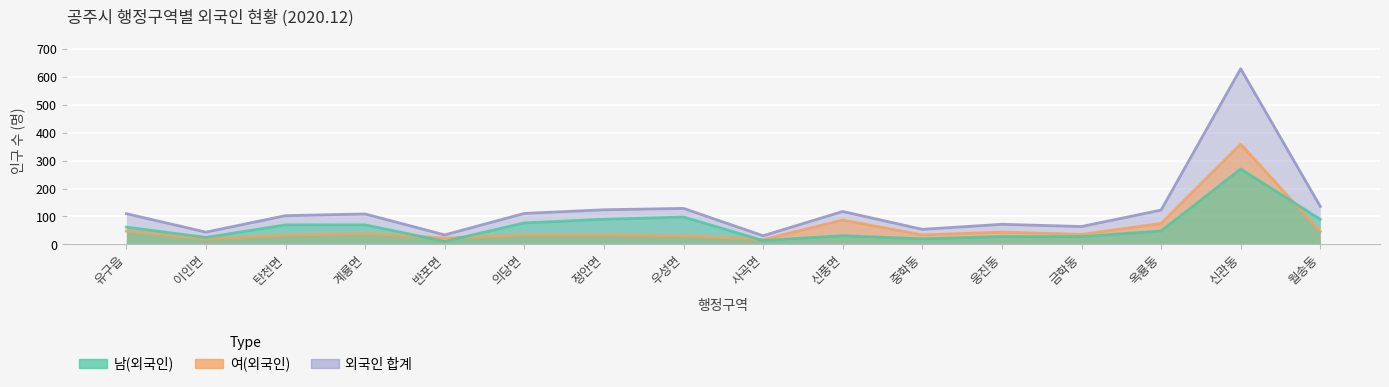

Does the chart display data point markers on the line(s)?

No